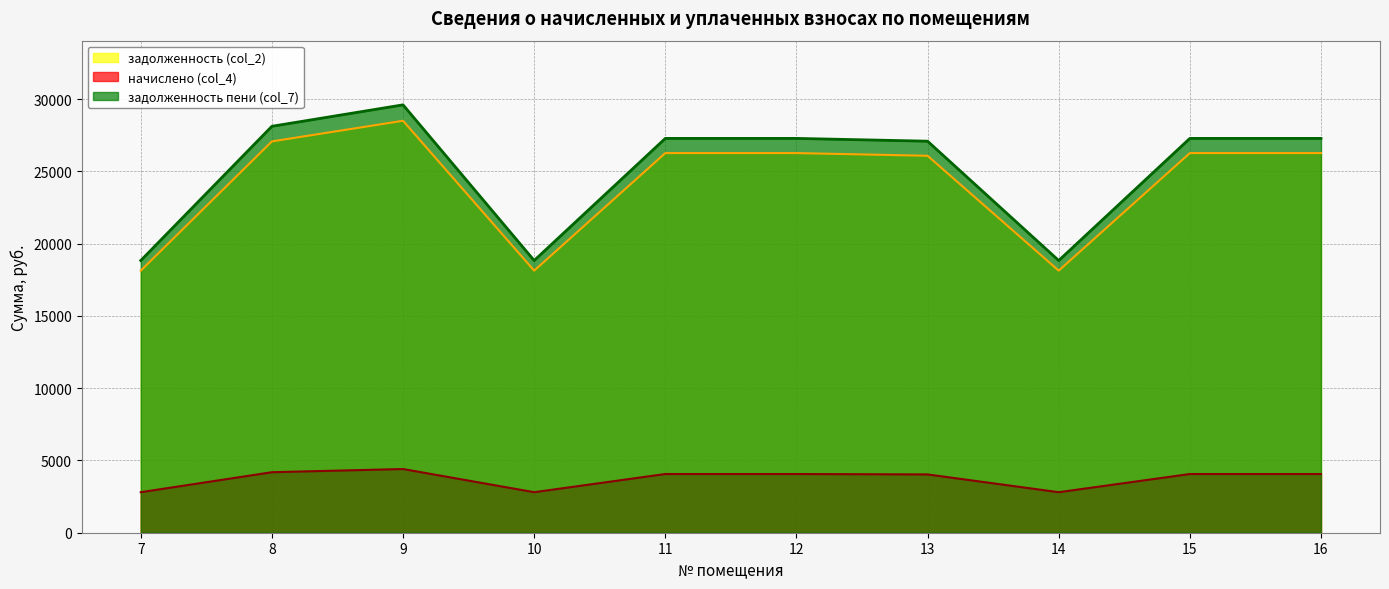

What is the difference between the highest and lowest values at 16?

23217.6